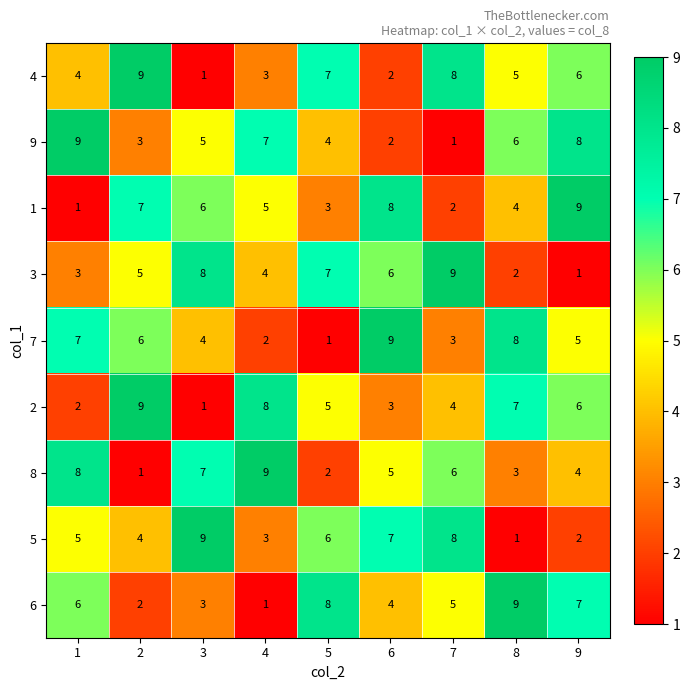

The value of 2 at 1 is 2. True or false?

True